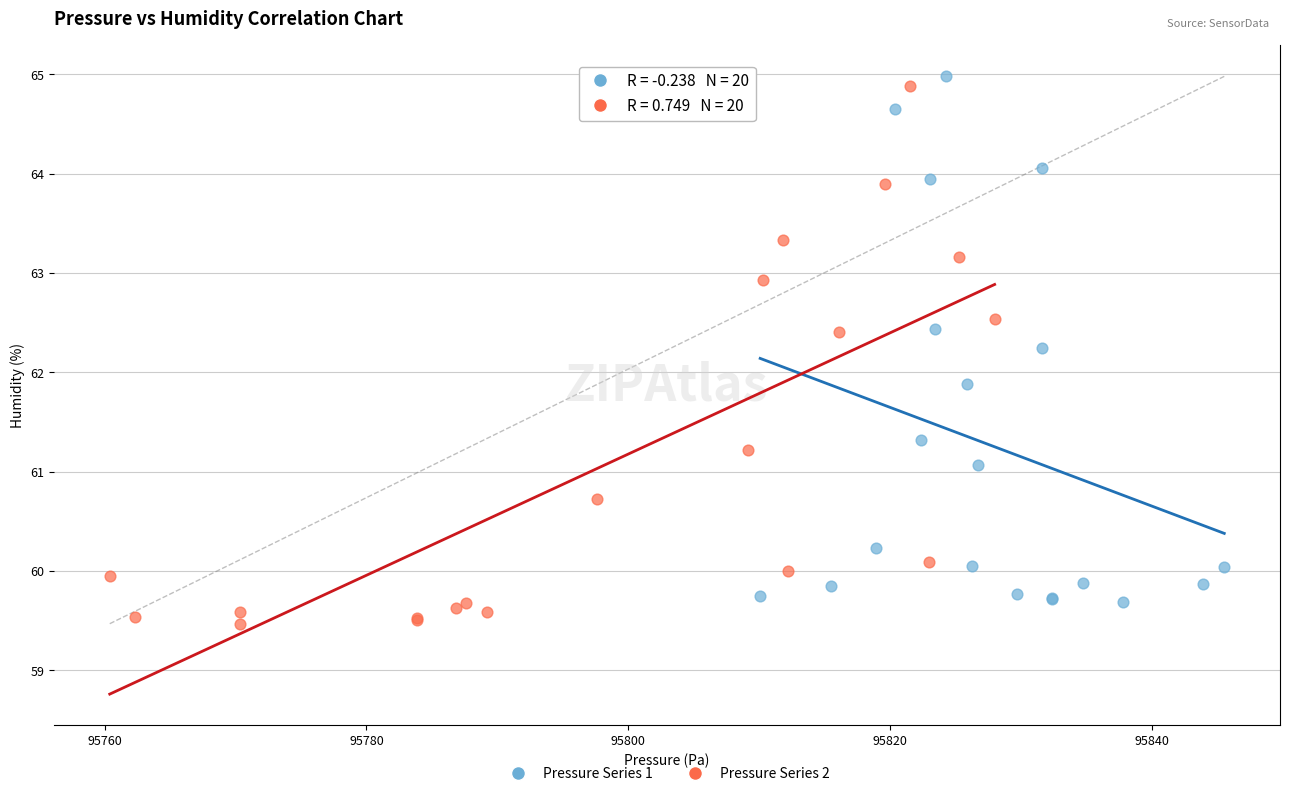

Which series contains the highest Y value?

Pressure Series 1